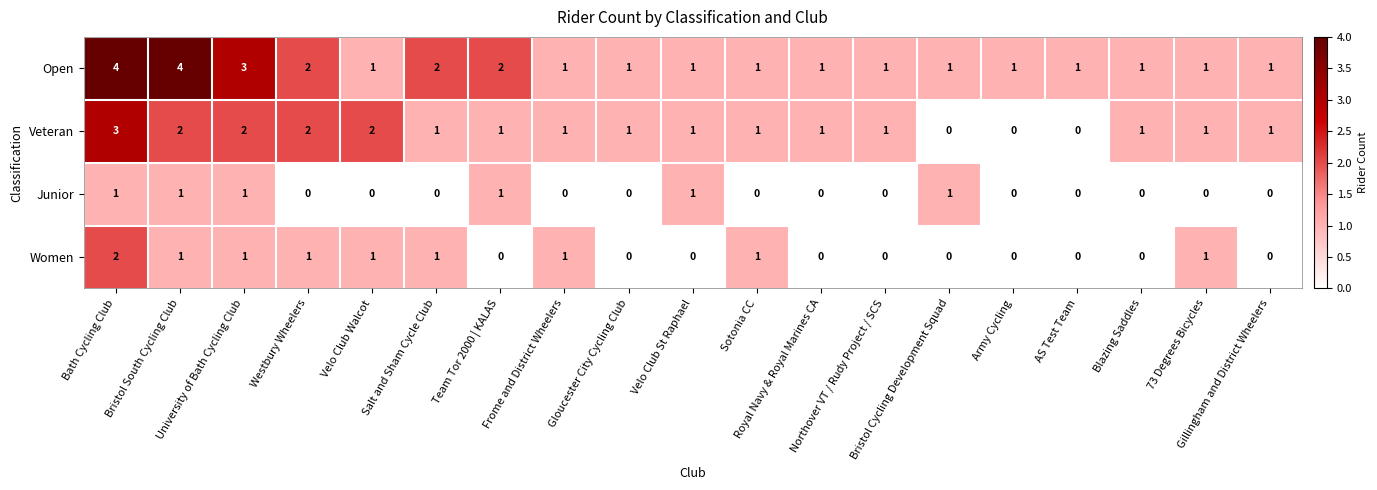

What is the highest value of the Open series?

4